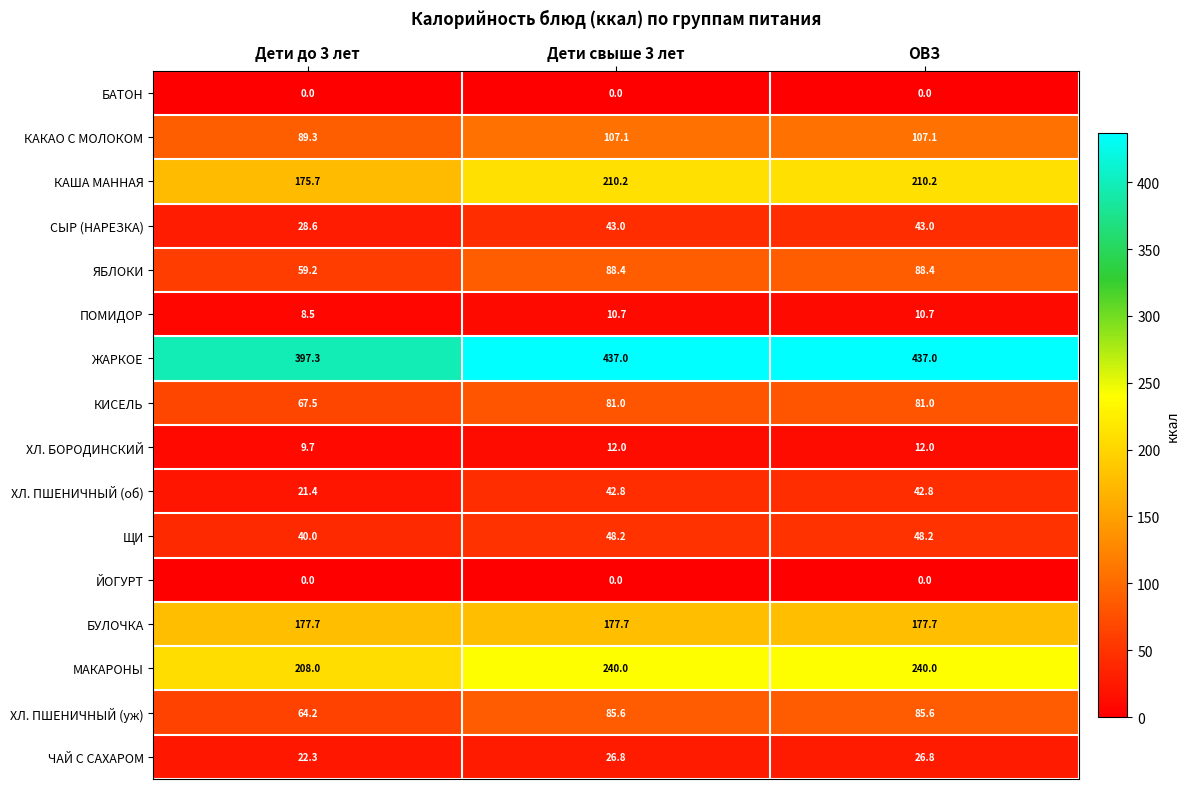

Is it true that КИСЕЛЬ equals 81.0 at Дети свыше 3 лет?

True